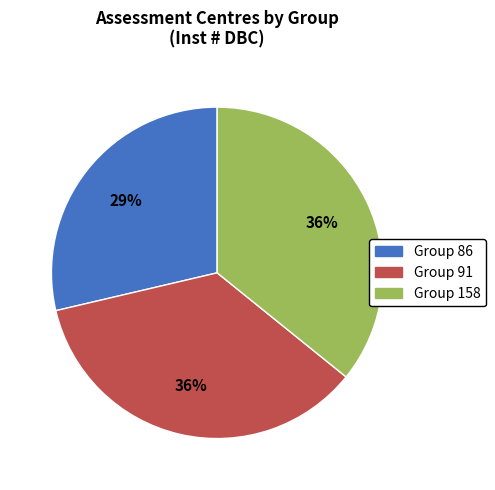

Which has a higher value, Group 91 or Group 86?

Group 91